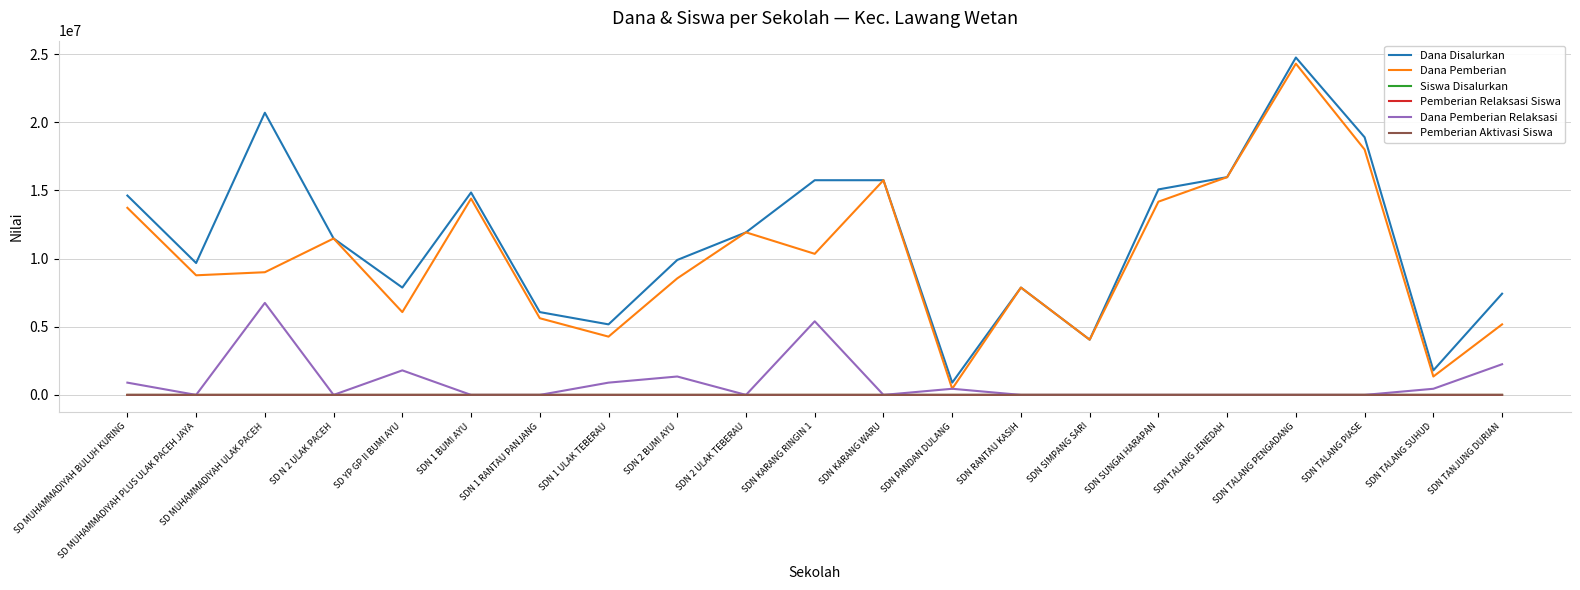

True or false: Dana Disalurkan and Pemberian Aktivasi Siswa intersect in this chart.

False